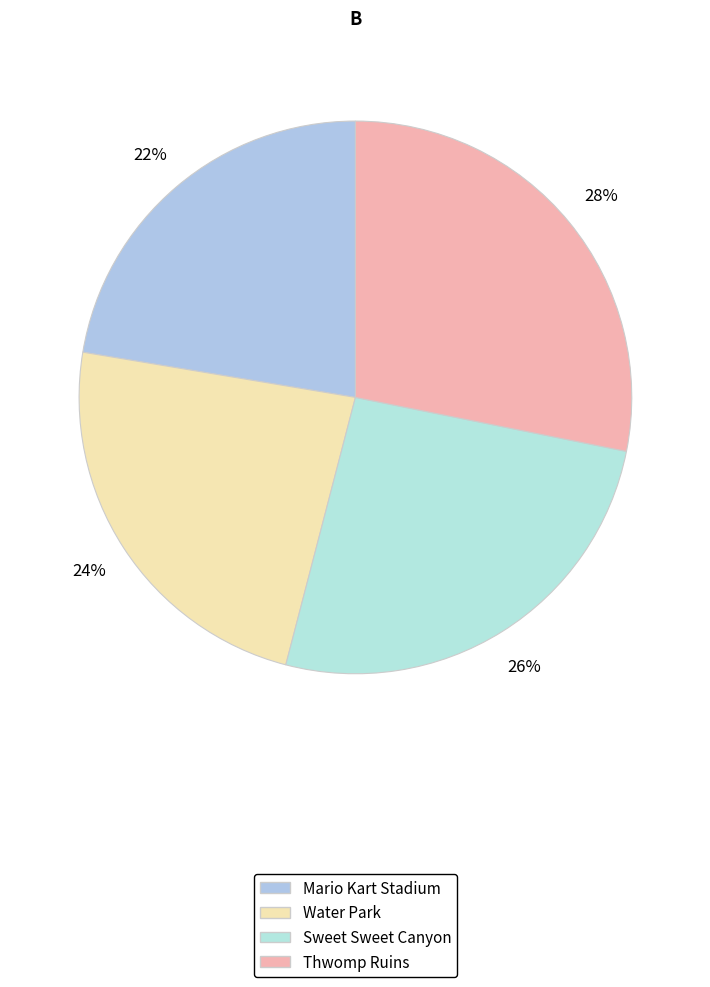

Does Sweet Sweet Canyon account for over 50% of the chart?

No